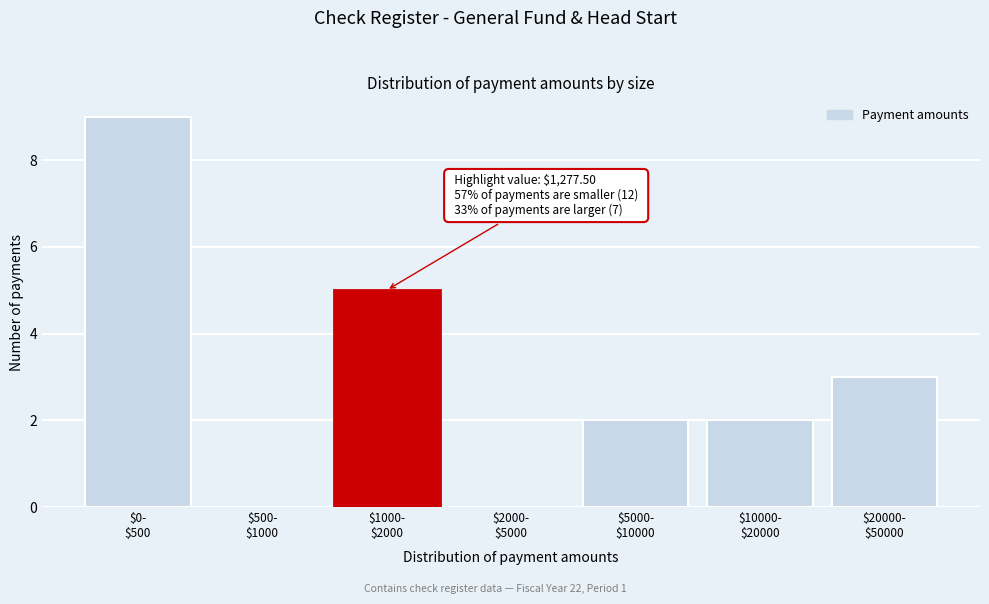

What is the sum of all values?

21